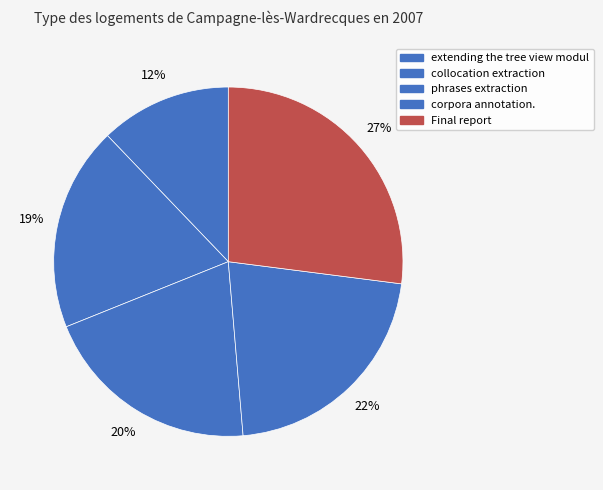

To the nearest percent, what is the combined percentage of phrases extraction and corpora annotation.?

42%